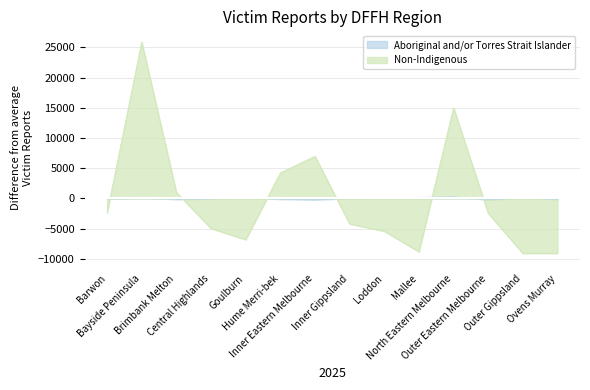

True or false: Aboriginal and/or Torres Strait Islander has a value of 79.6 at Outer Gippsland.

True